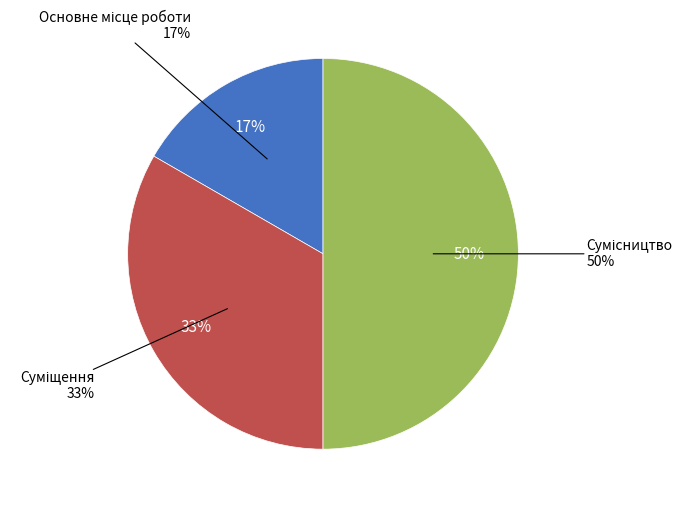

What is the smallest slice in the pie chart?

Основне місце роботи